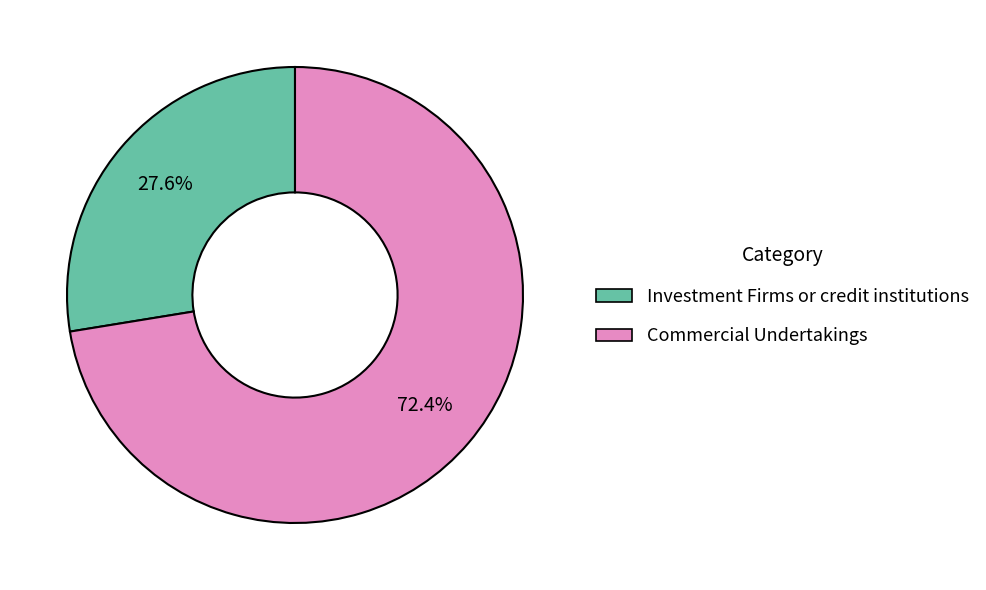

Is there a majority slice in this chart?

Yes